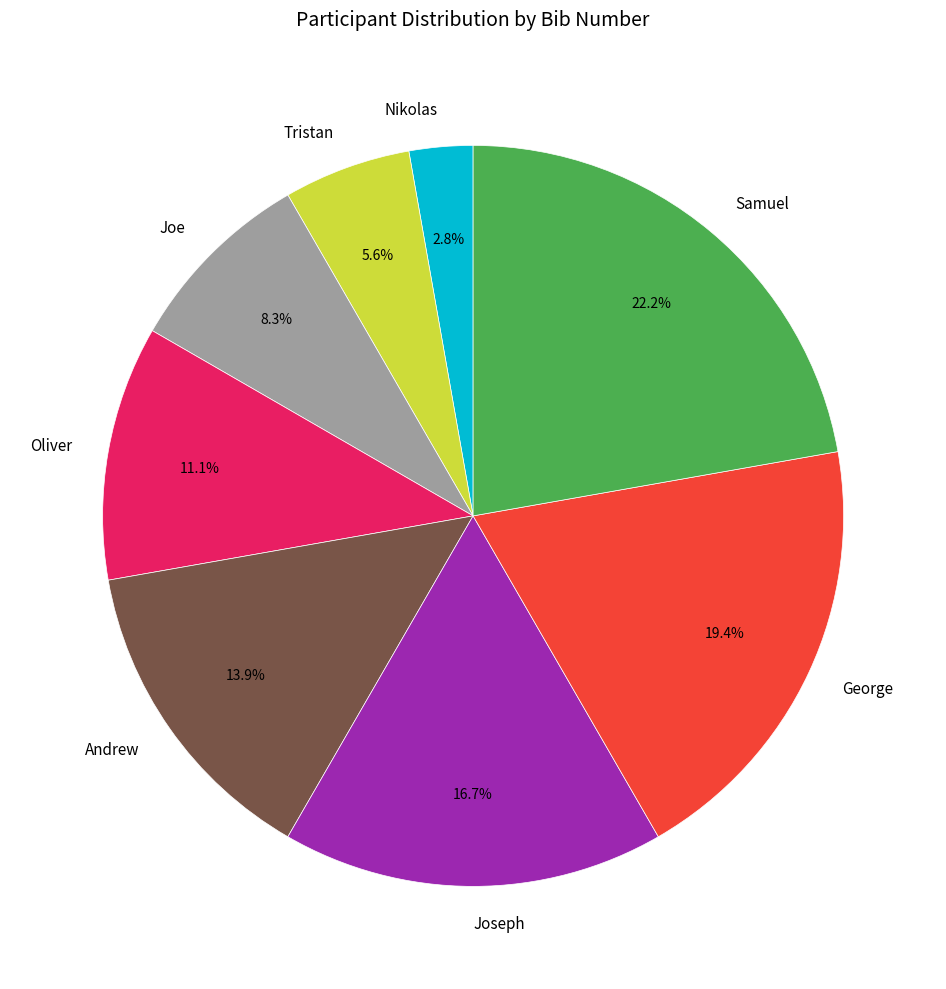

What is the smallest slice in the pie chart?

Nikolas